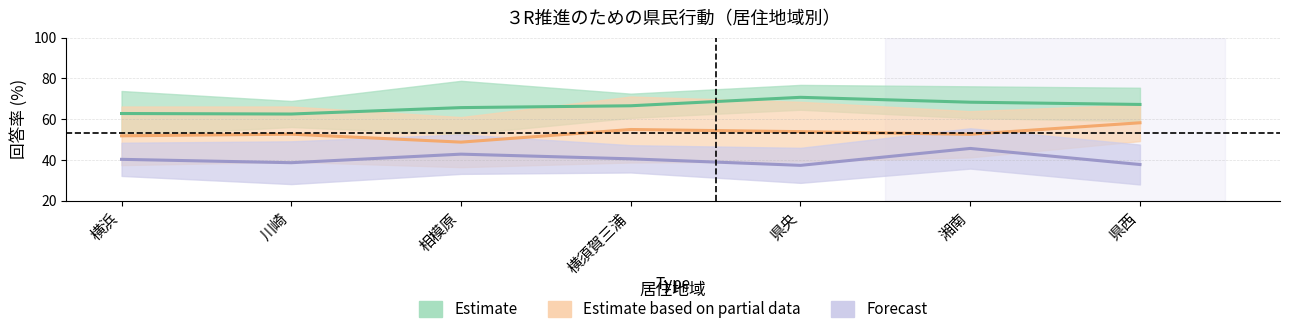

What is the label of the 7th point from the right?

横浜